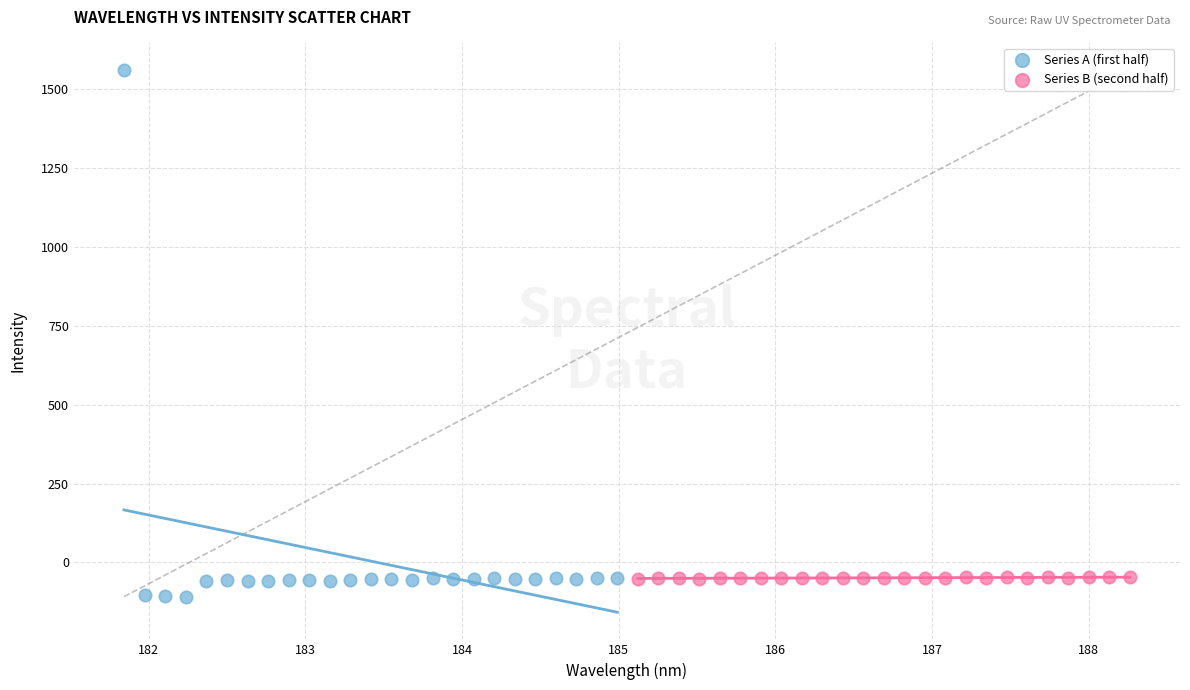

Which series contains the highest Y value?

Series A (first half)